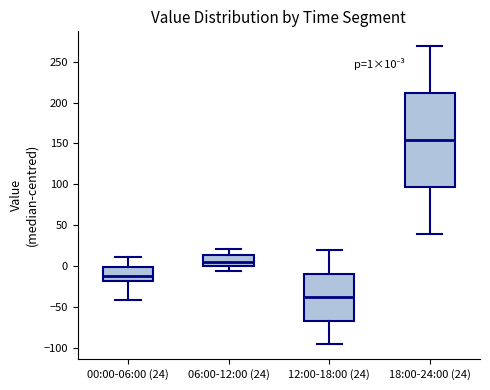

Which box is the tallest, from its lower edge to its upper edge?

18:00-24:00 (24)